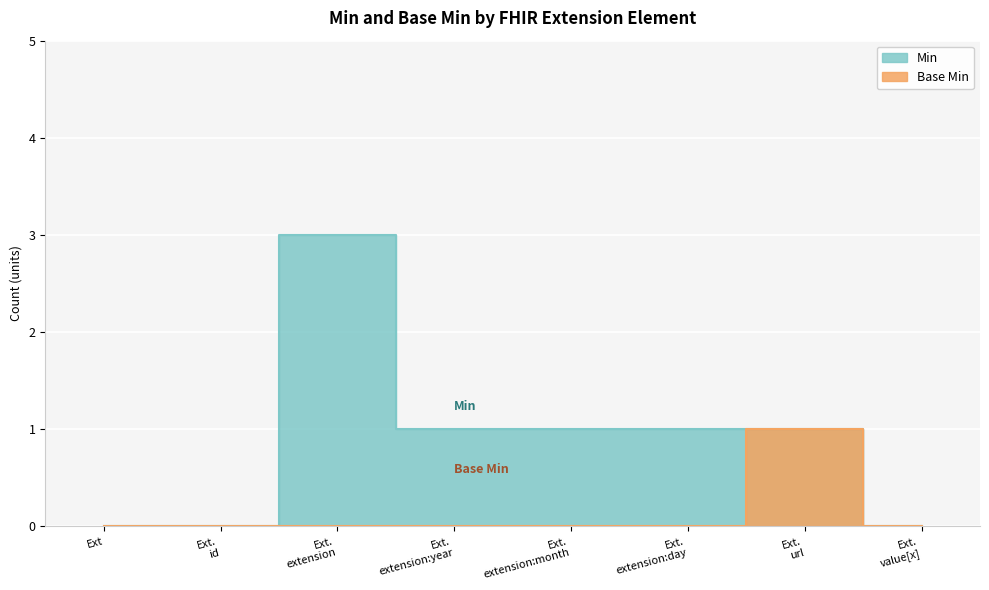

How many lines are shown in the chart?

2